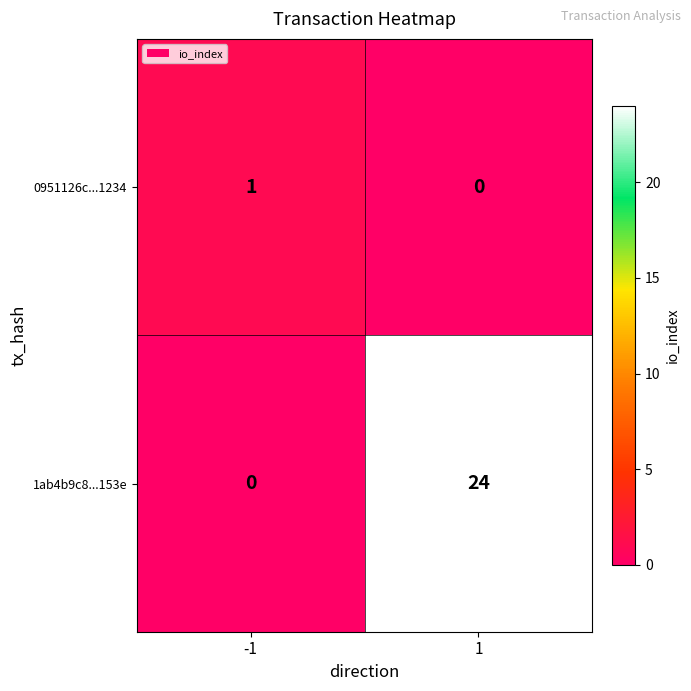

At which category is the sum across all series the highest?

1